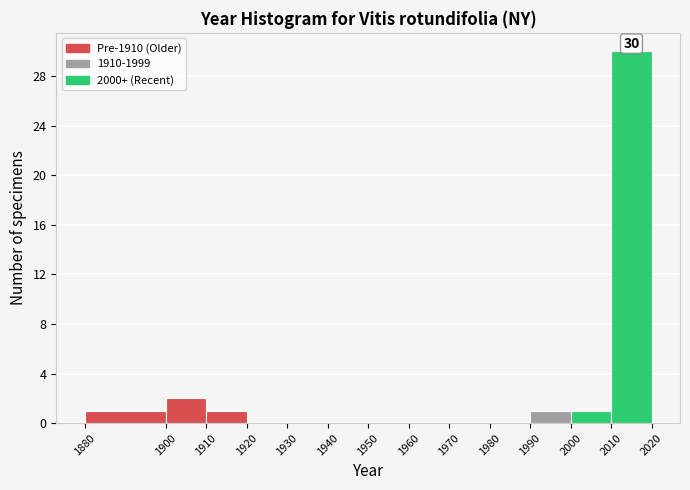

Which range on the x-axis has the tallest bar?

2010 to 2020